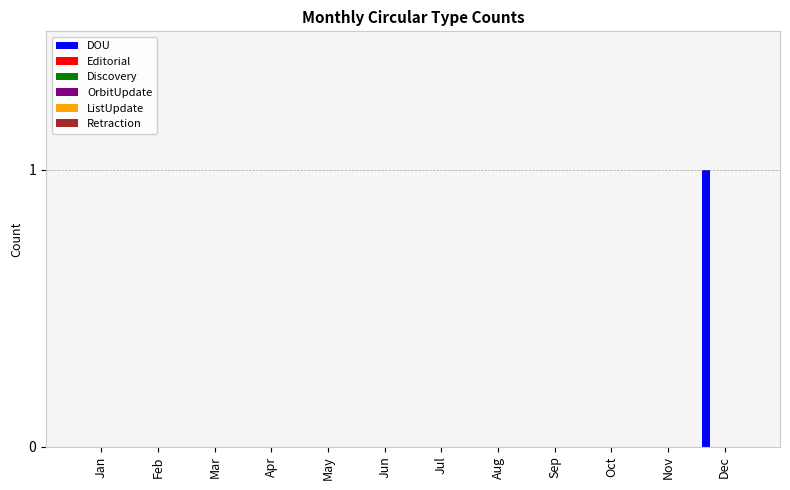

Count the number of data series in this chart.

1